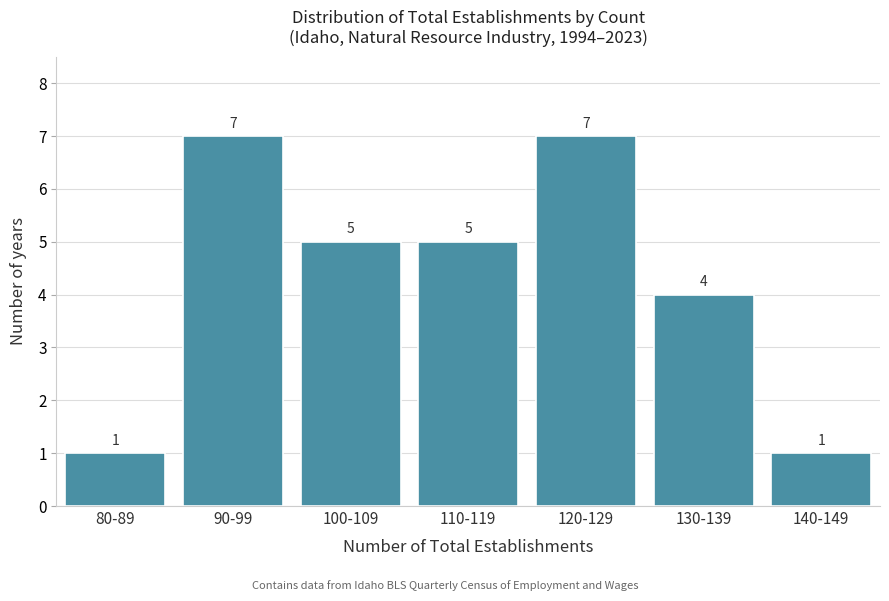

Reading left to right, list all the values displayed in this chart.

1	7	5	5	7	4	1